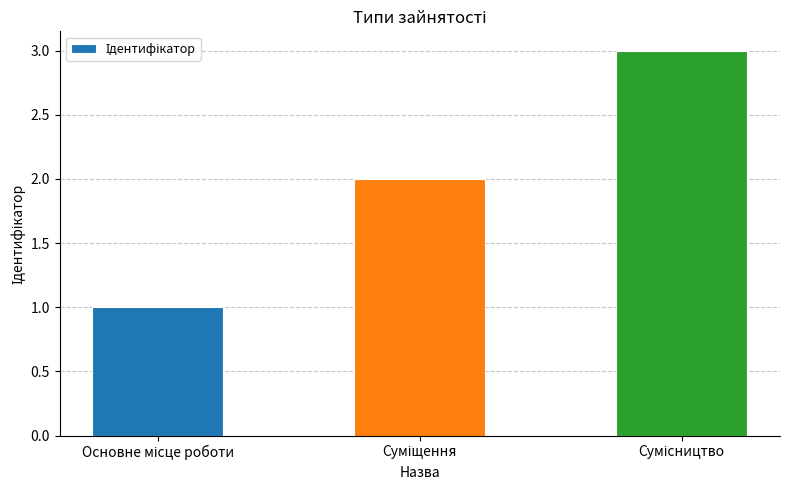

How many distinct data groups are displayed?

1